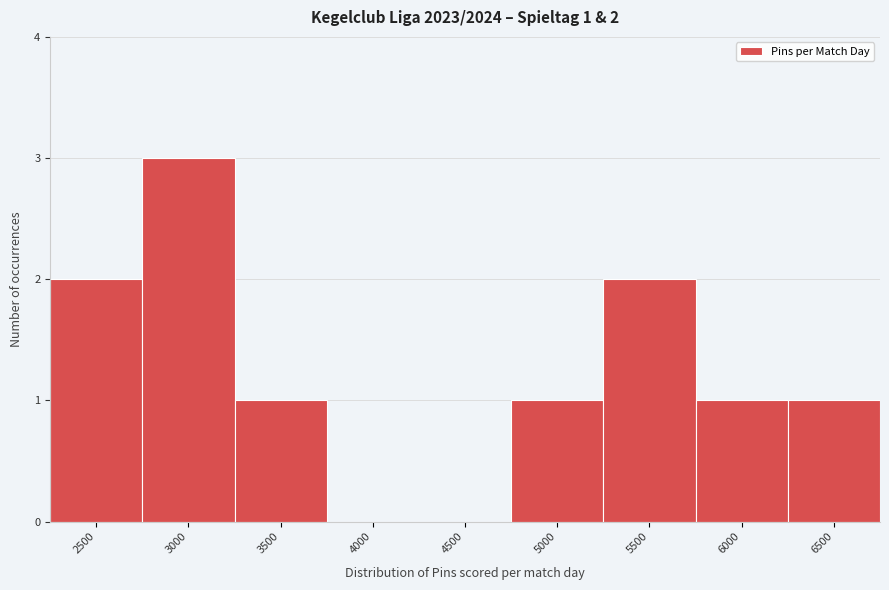

Reading right to left, transcribe all the data shown in this chart.

6500=1	6000=1	5500=2	5000=1	4500=0	4000=0	3500=1	3000=3	2500=2